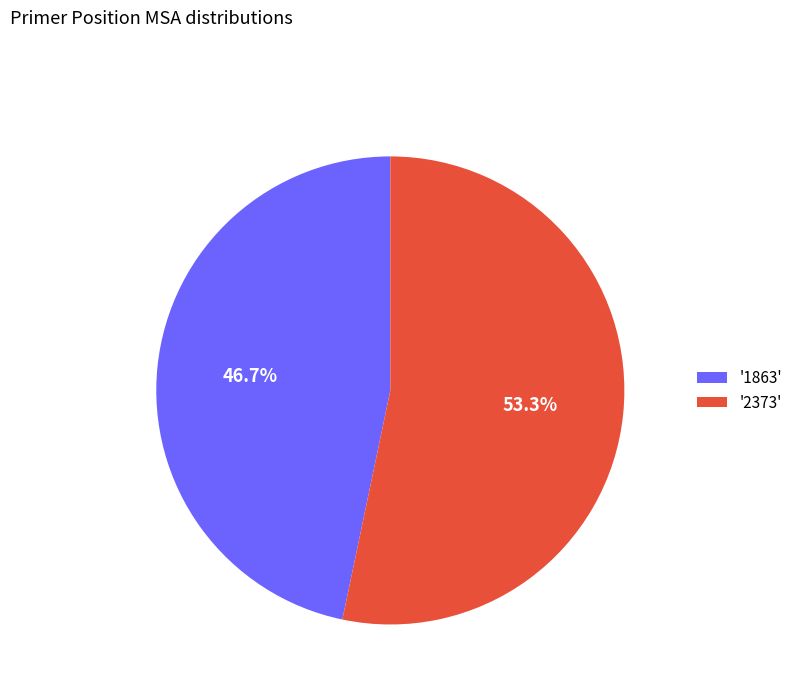

Rank the categories by value from lowest to highest.

'1863', '2373'